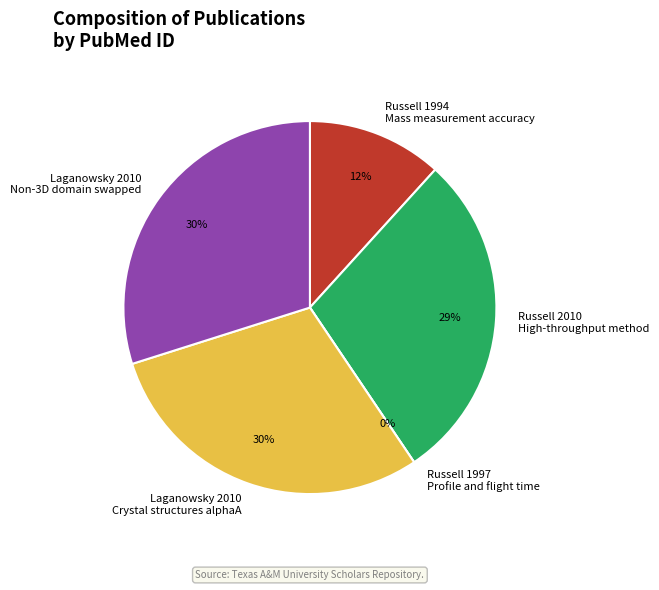

Between Russell 1994 Mass measurement accuracy and Russell 2010 High-throughput method, which is larger?

Russell 2010 High-throughput method